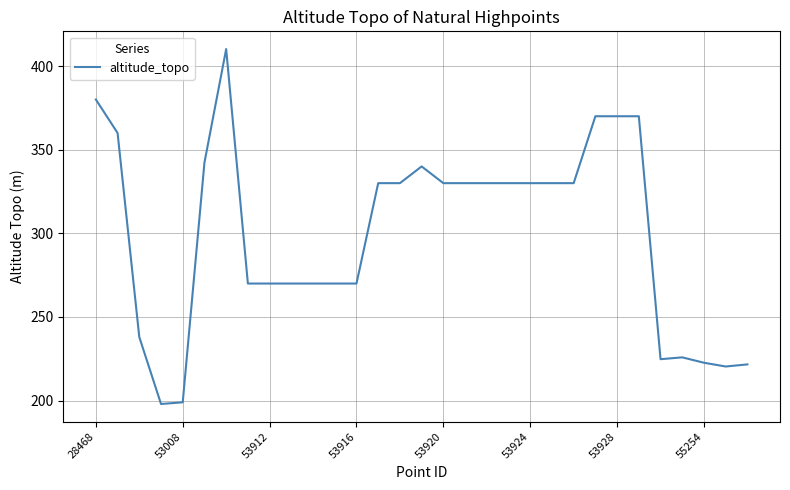

What is the minimum value shown in the chart?

198.0